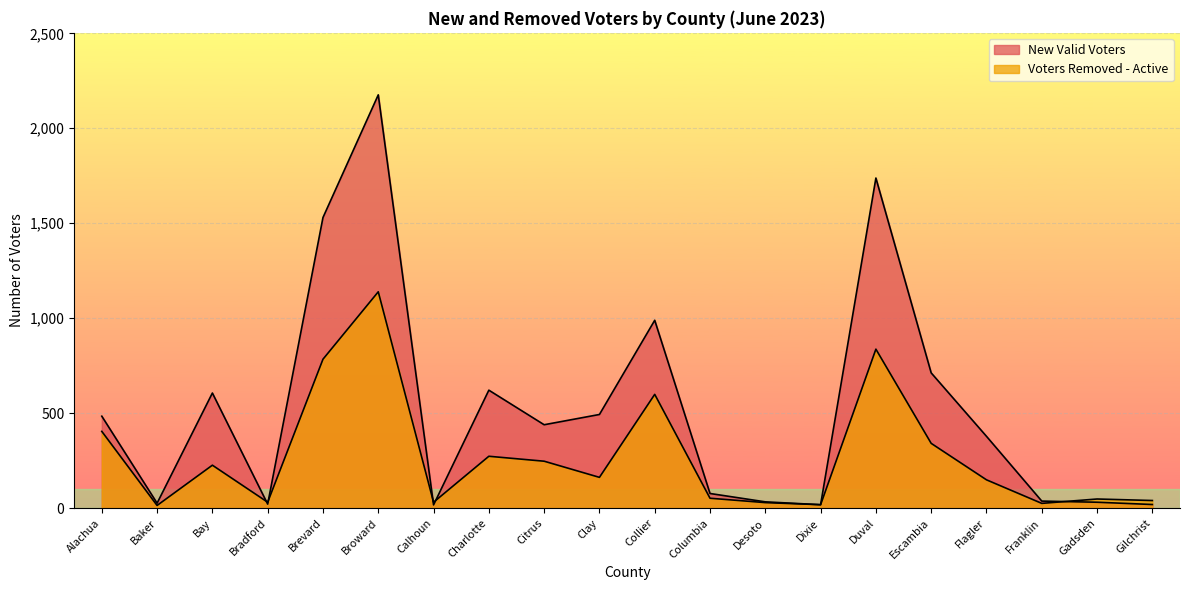

What is the smallest value displayed?

14